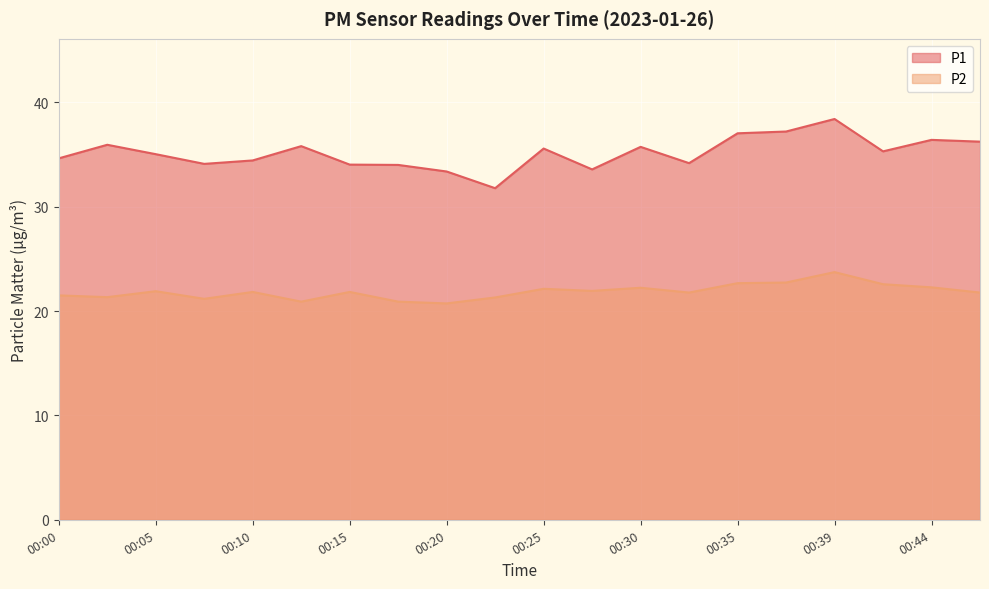

How many lines are shown in the chart?

2